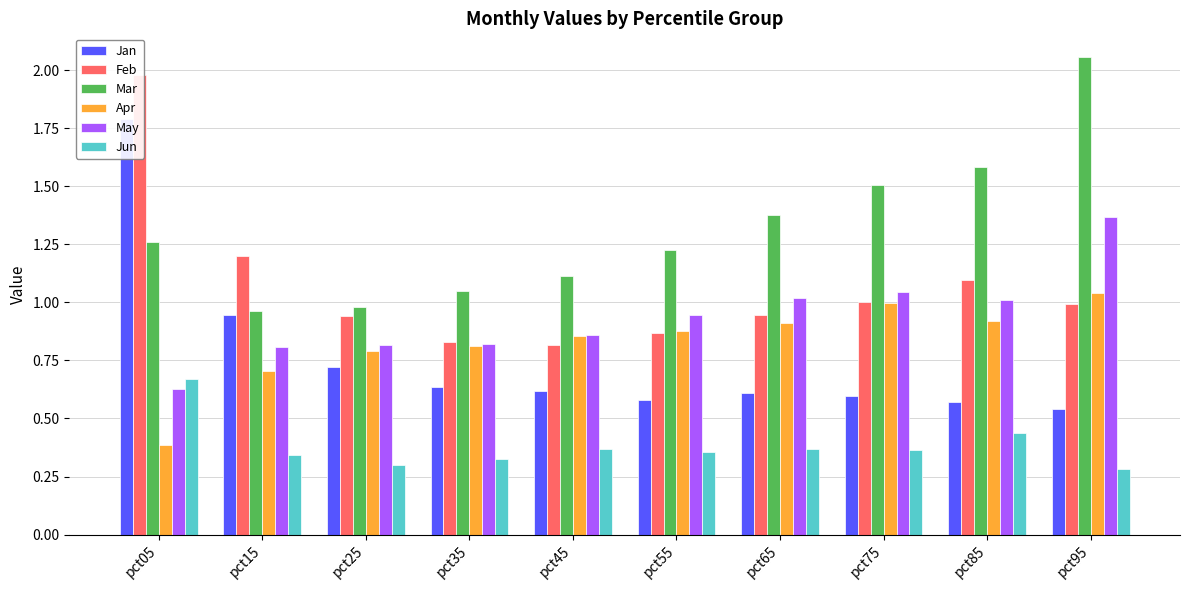

How many series are shown in this chart?

6